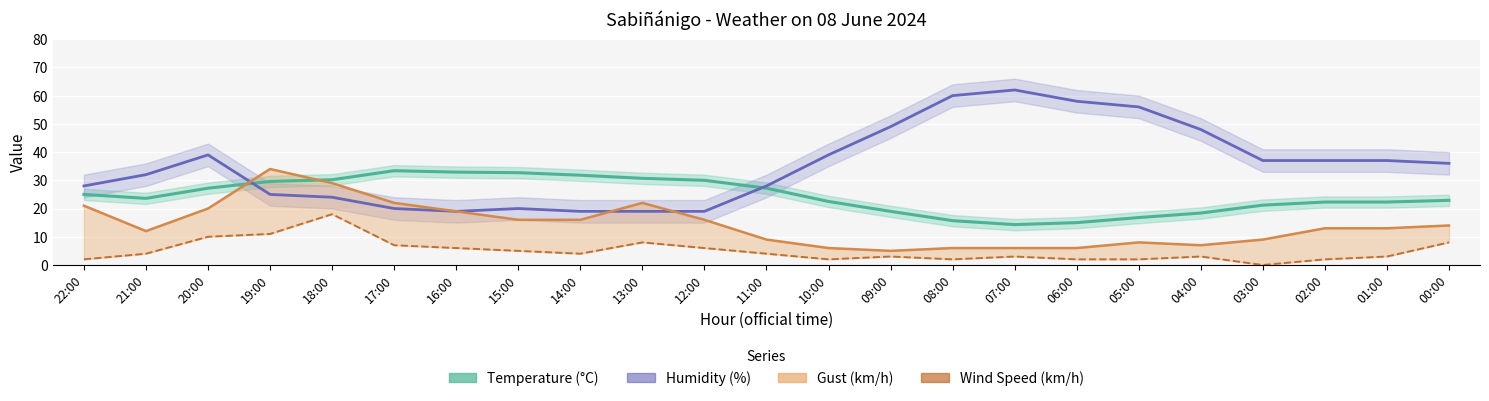

What is the difference between the second highest and second lowest values in the Gust (km/h) series?

23.0